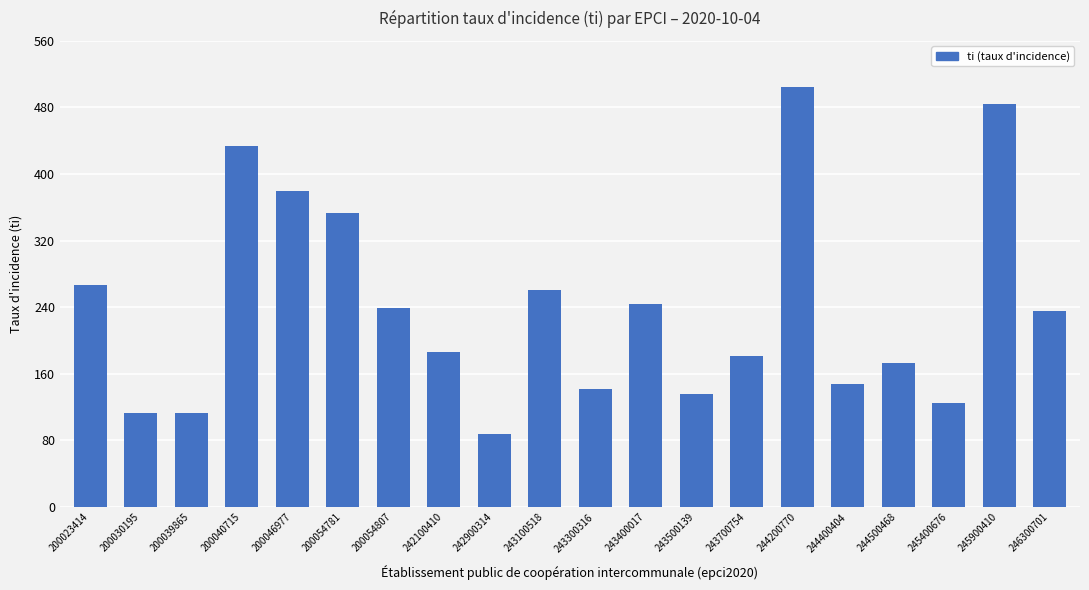

At which label is the value closest to 296?

200023414